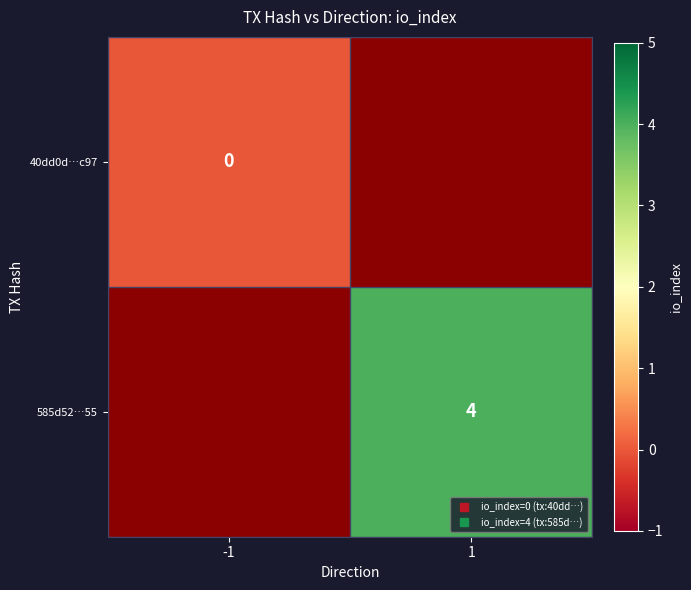

Which category has the lowest value across all series?

-1